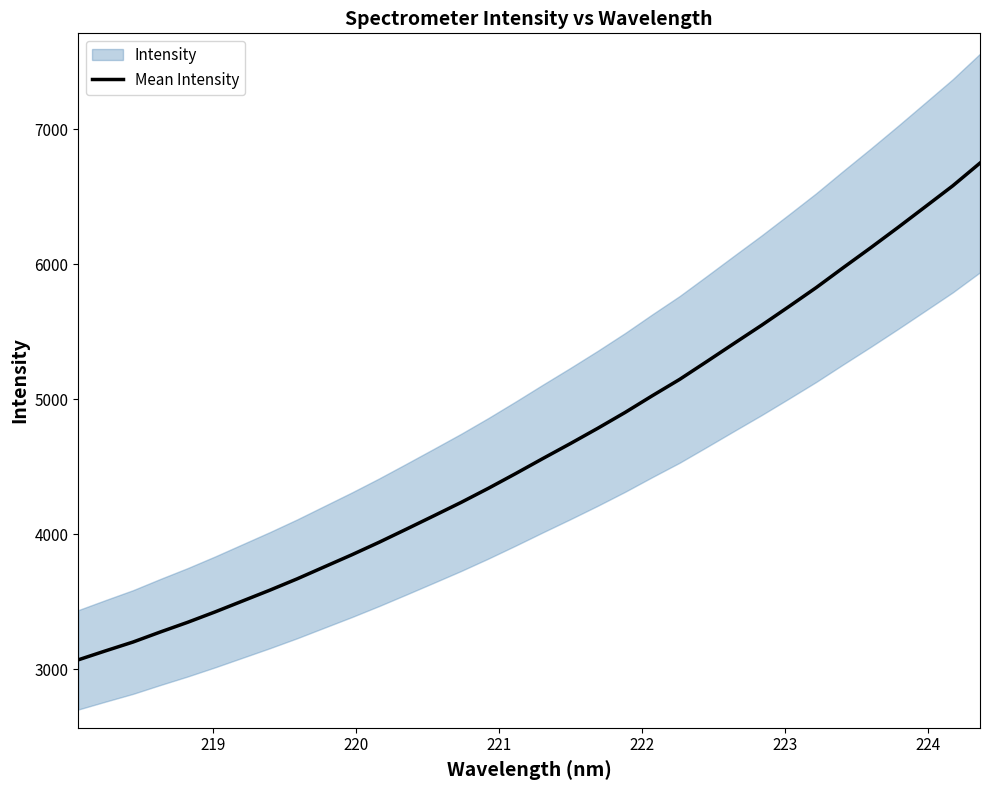

What is the minimum value for Mean Intensity?

3068.3